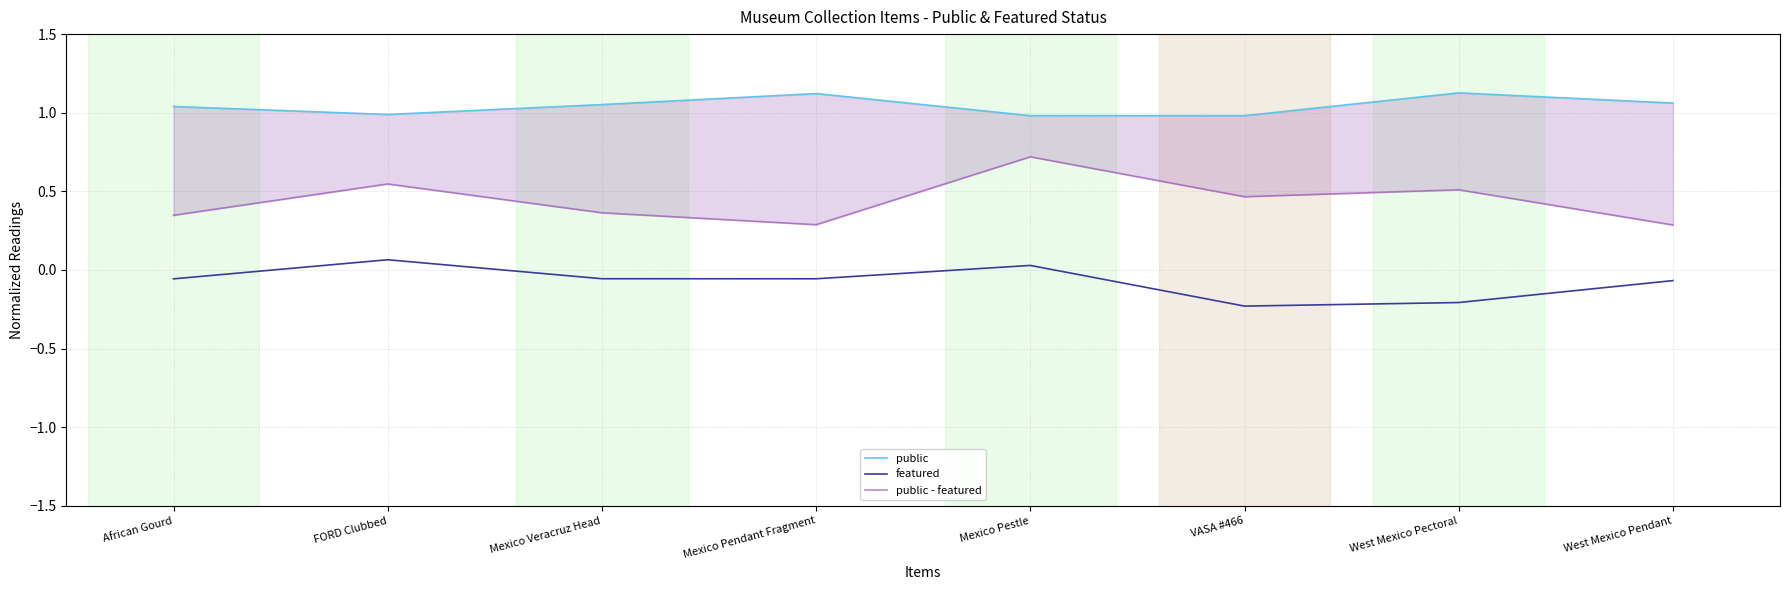

Does the chart display data point markers on the line(s)?

No